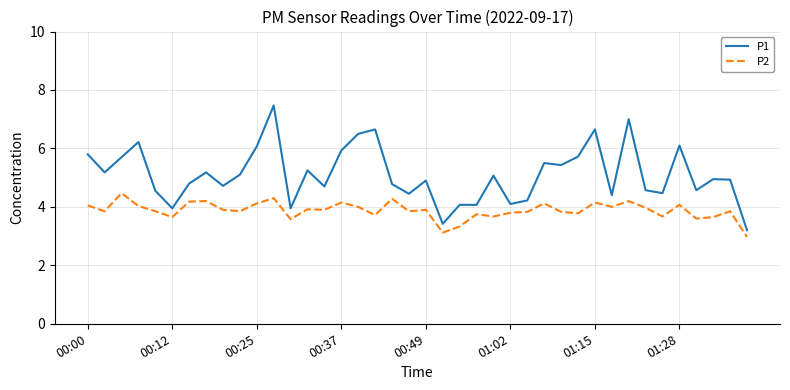

List the series in order of their overall mean, highest first.

P1, P2